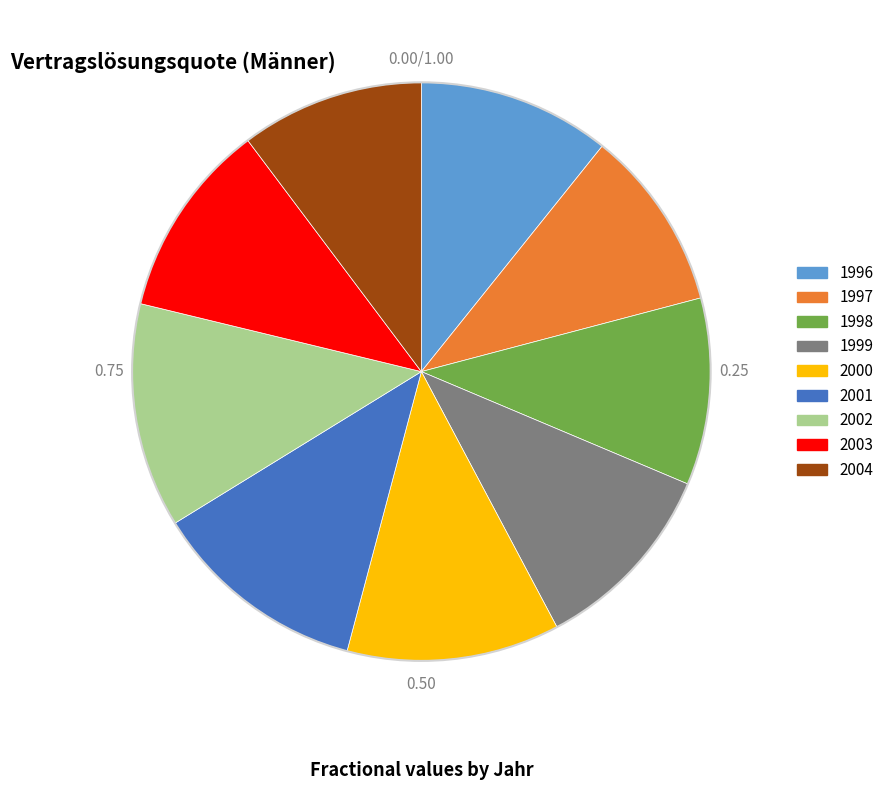

Combined, do 2004 and 2000 account for over 50%?

No